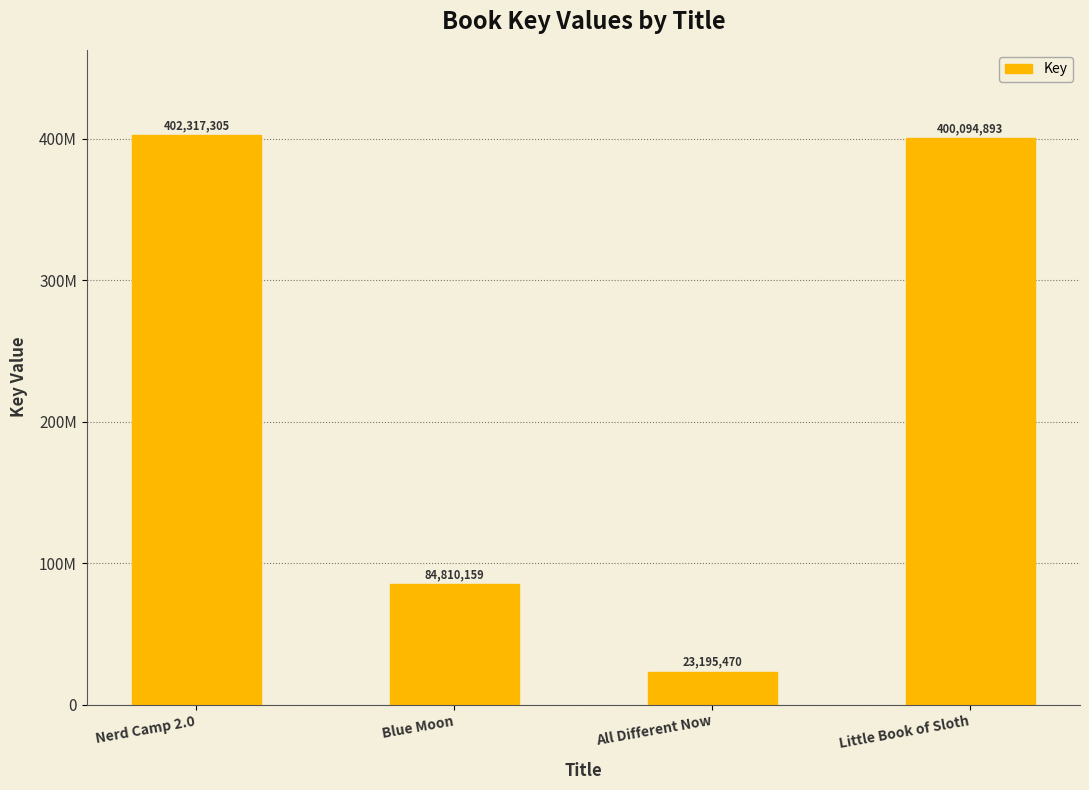

Does the chart contain any negative values?

No